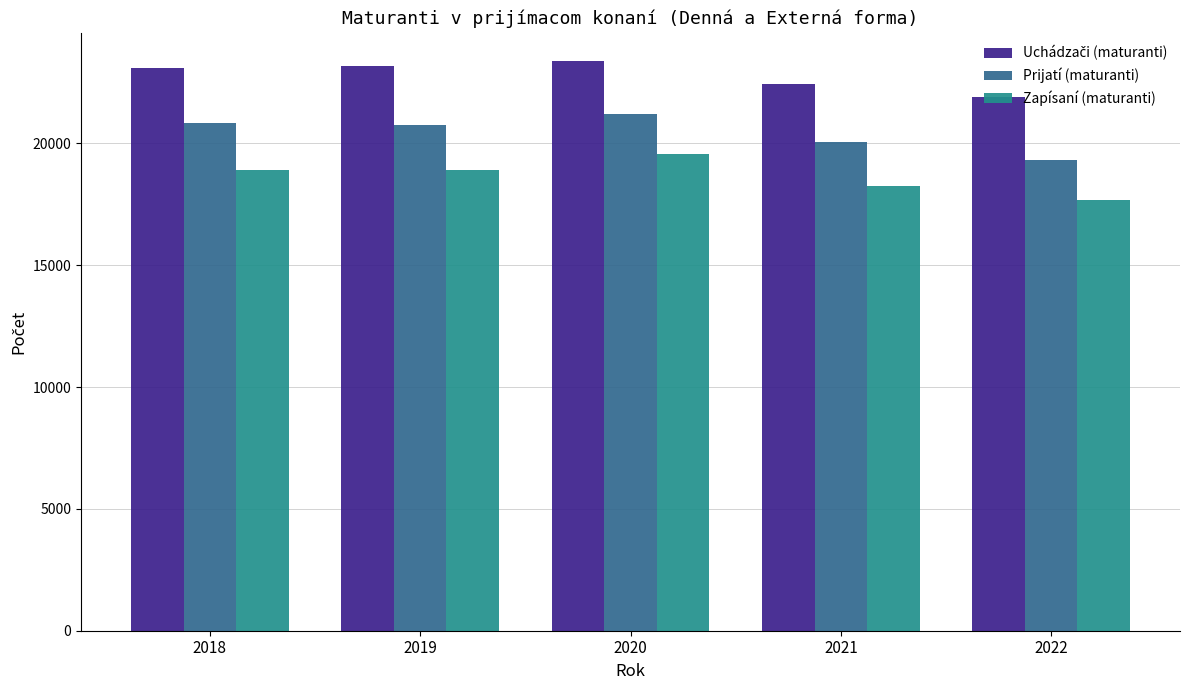

What is the spread (max minus min) of values at 2018?

4190